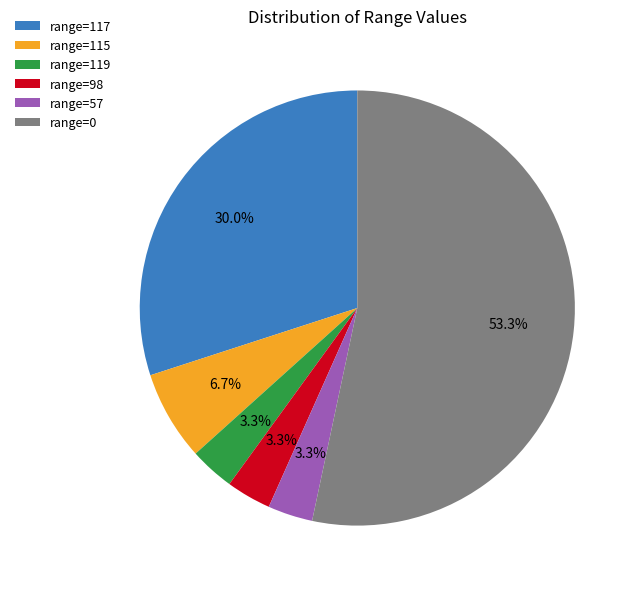

How many slices are in this pie chart?

6